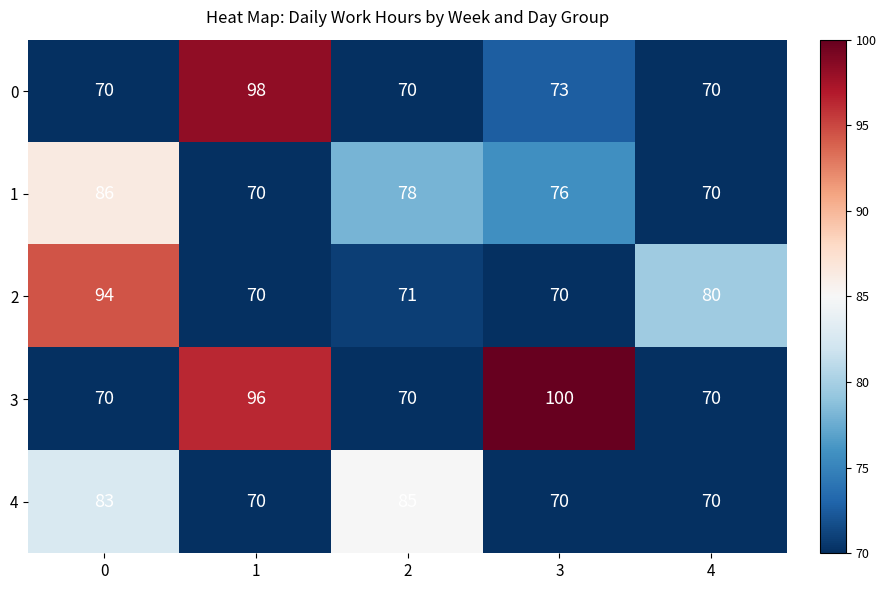

What is the sum of all 0 values?

381